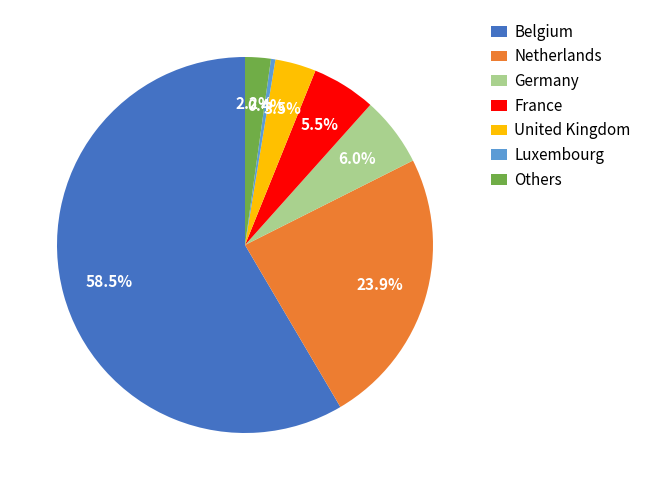

Which category accounts for the majority?

Belgium